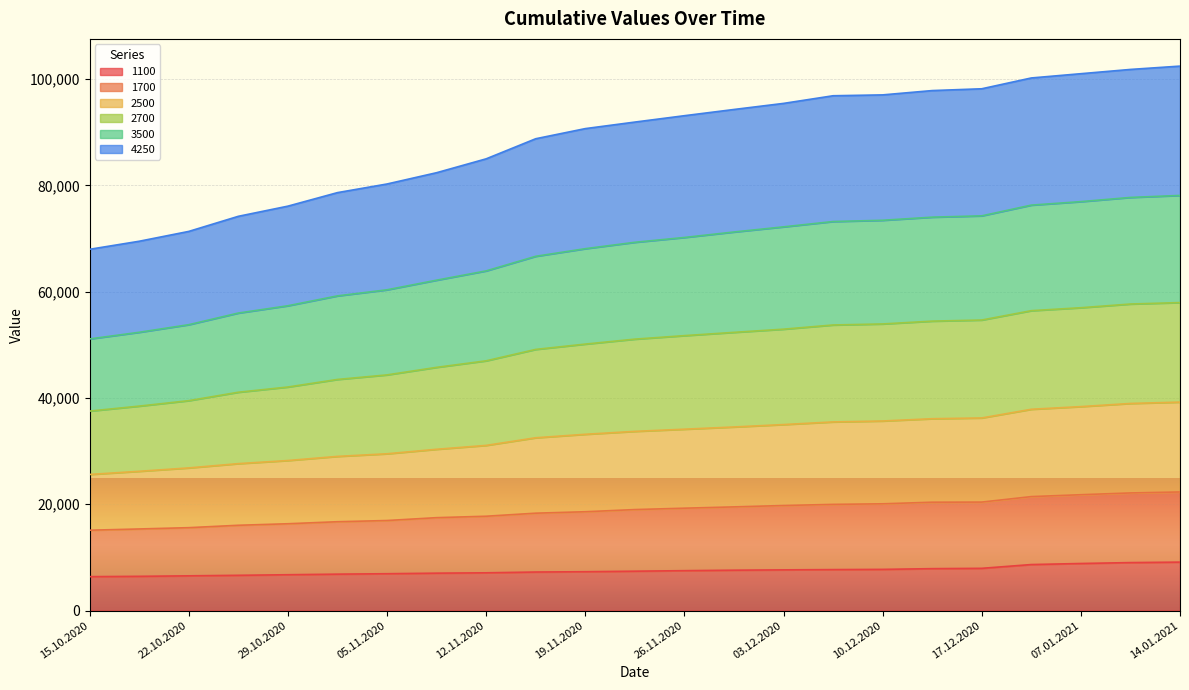

Between 19.11.2020 and 07.01.2021, which is larger?

07.01.2021